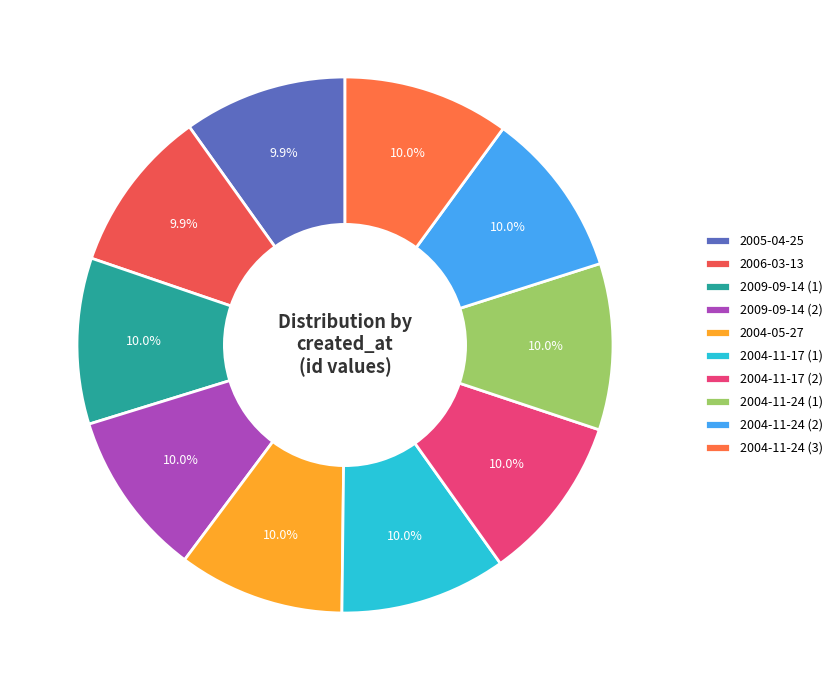

What is the ratio of the value at 2004-11-24 (2) to the value at 2004-11-17 (2)?

1.0